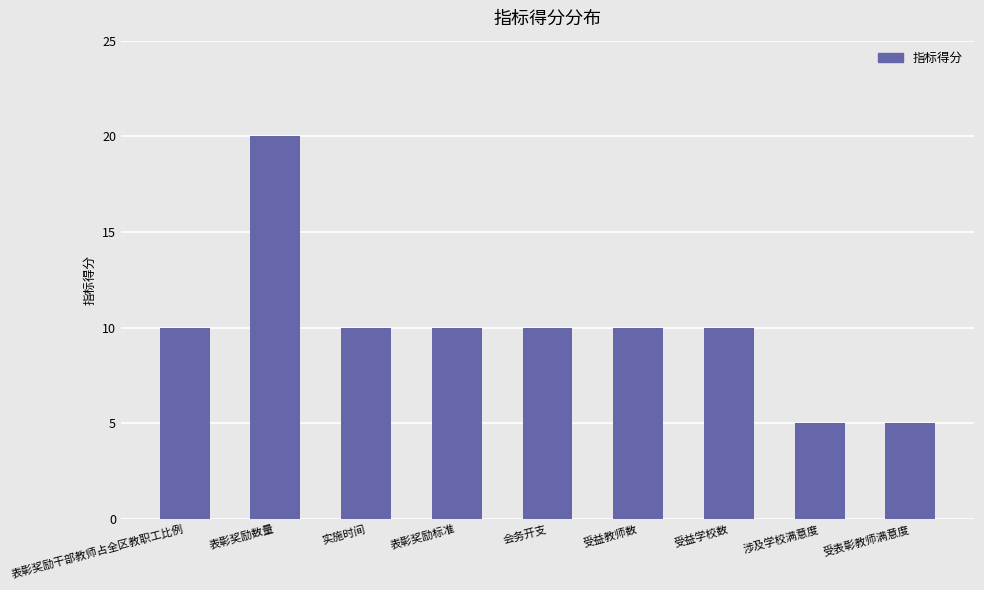

What is the difference between the values at 表彰奖励干部教师占全区教职工比例 and 涉及学校满意度?

5